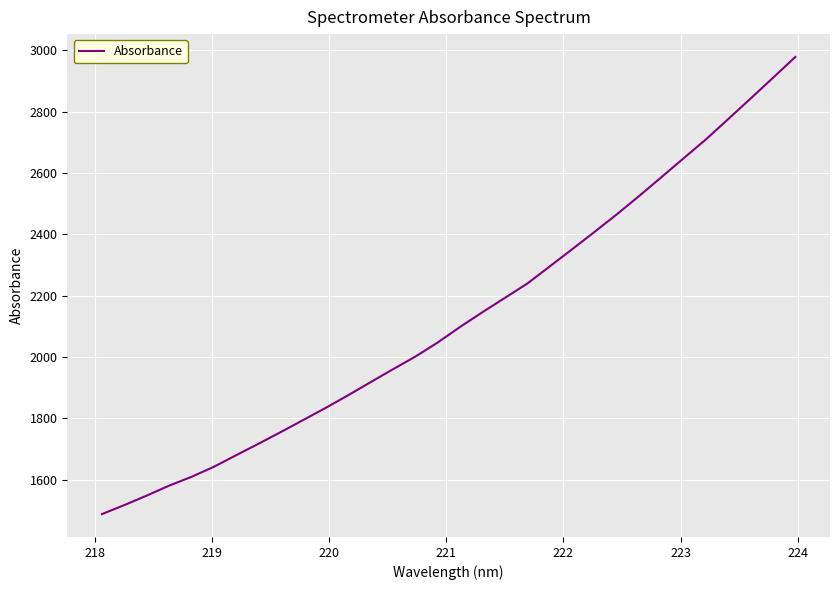

What is the maximum value shown in the chart?

2977.9